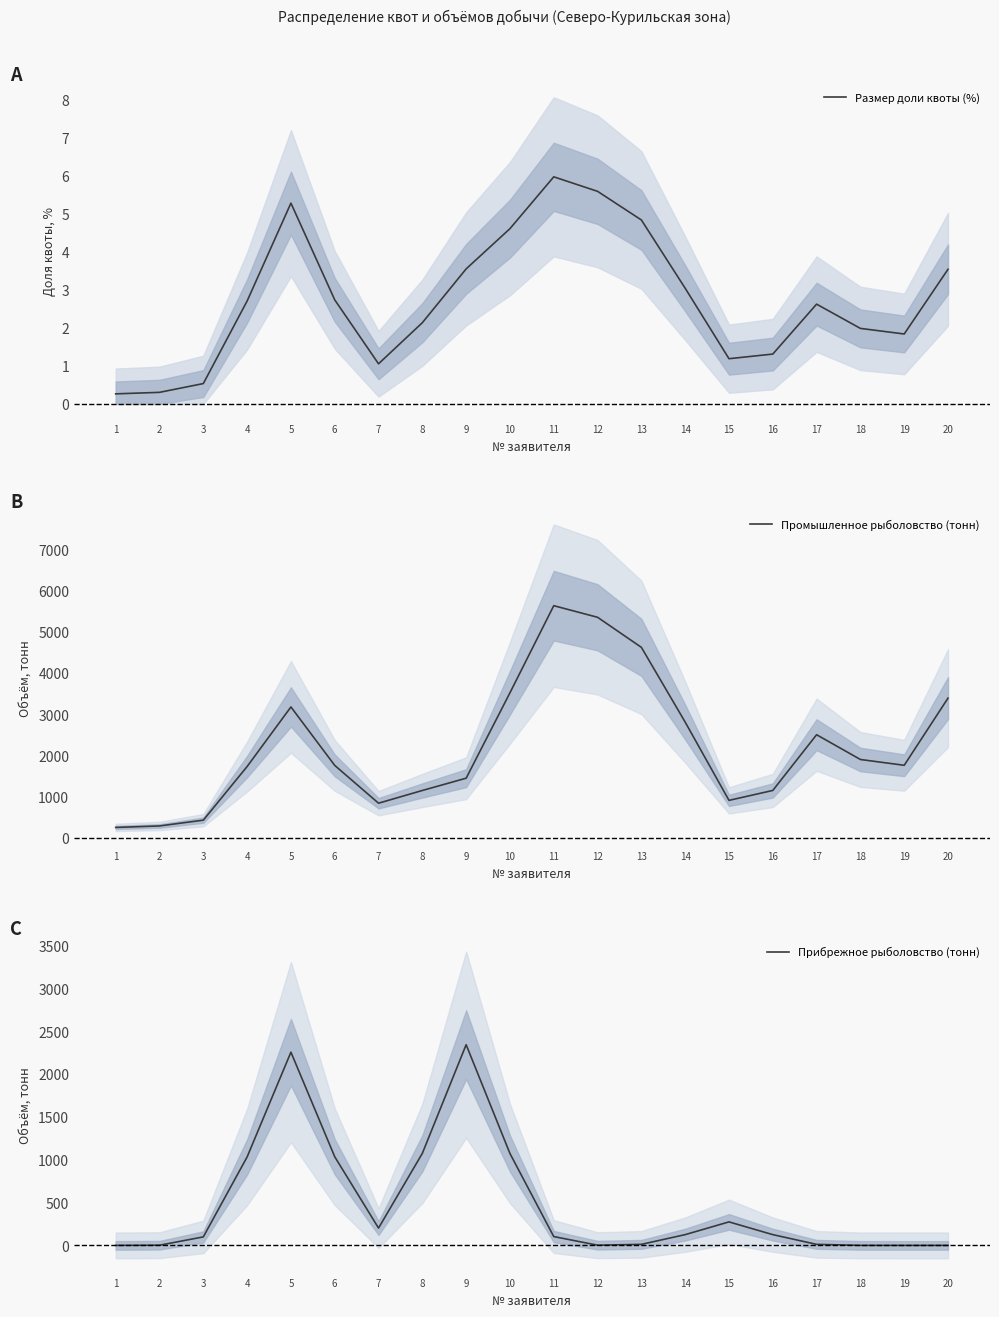

Reading right to left, extract all data points from this chart.

Размер доли квоты (%): 20=3.5	19=1.8	18=2.0	17=2.6	16=1.3	15=1.2	14=3.0	13=4.8	12=5.6	11=6.0	10=4.6	9=3.6	8=2.1	7=1.1	6=2.7	5=5.3	4=2.7	3=0.5	2=0.3	1=0.3
Промышленное рыболовство (тонн): 20=3387.5	19=1759.8	18=1900.2	17=2500.5	16=1149.9	15=909.6	14=2806.2	13=4618.0	12=5346.5	11=5627.5	10=3516.5	9=1446.8	8=1149.3	7=841.1	6=1756.8	5=3173.4	4=1729.4	3=429.9	2=289.9	1=253.8
Прибрежное рыболовство (тонн): 20=0.0	19=0.0	18=0.2	17=12.0	16=125.4	15=274.0	14=125.4	13=12.0	12=2.3	11=102.8	10=1071.6	9=2340.7	8=1073.6	7=201.9	6=1033.8	5=2253.5	4=1031.7	3=99.0	2=2.0	1=0.0